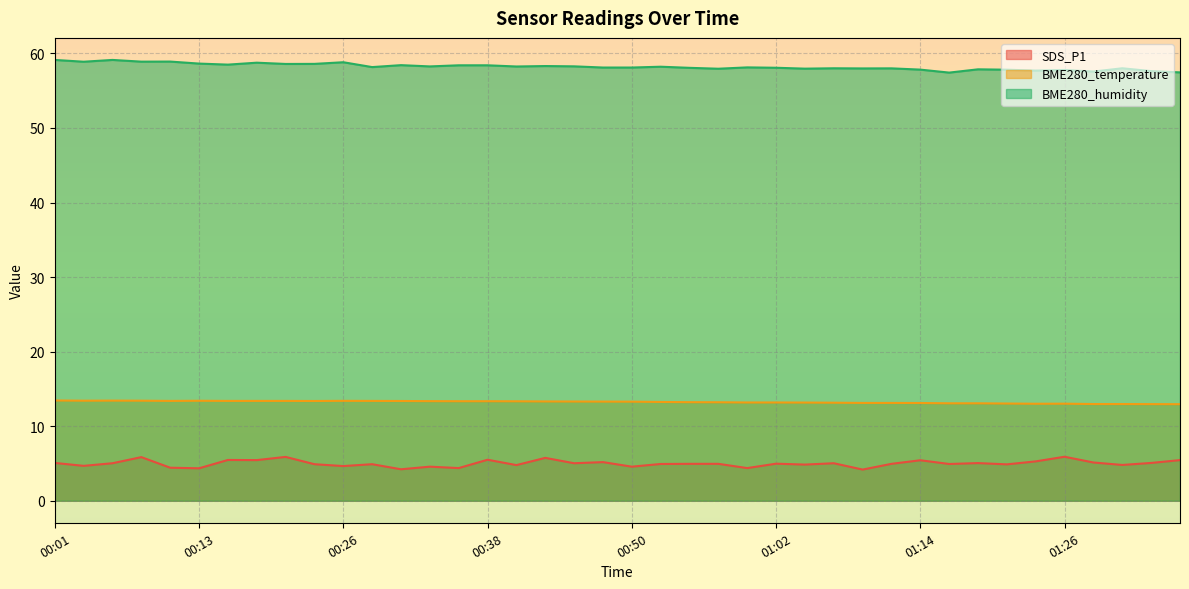

Reading left to right, list all the values displayed in this chart.

SDS_P1: 00:01=5.1	00:03=4.7	00:06=5.0	00:08=5.8	00:11=4.4	00:13=4.3	00:16=5.5	00:18=5.5	00:21=5.9	00:23=4.9	00:26=4.7	00:28=4.9	00:30=4.2	00:33=4.6	00:35=4.4	00:38=5.5	00:40=4.8	00:43=5.8	00:45=5.0	00:47=5.2	00:50=4.6	00:52=4.9	00:55=5.0	00:57=5.0	01:00=4.4	01:02=5.0	01:04=4.8	01:07=5.0	01:09=4.2	01:12=5.0	01:14=5.4	01:17=4.9	01:19=5.0	01:22=4.9	01:24=5.3	01:26=5.9	01:29=5.1	01:31=4.8	01:34=5.1	01:36=5.5
BME280_temperature: 00:01=13.4	00:03=13.4	00:06=13.4	00:08=13.4	00:11=13.4	00:13=13.4	00:16=13.4	00:18=13.4	00:21=13.4	00:23=13.4	00:26=13.4	00:28=13.4	00:30=13.4	00:33=13.4	00:35=13.3	00:38=13.3	00:40=13.3	00:43=13.3	00:45=13.3	00:47=13.3	00:50=13.3	00:52=13.2	00:55=13.2	00:57=13.2	01:00=13.2	01:02=13.2	01:04=13.2	01:07=13.2	01:09=13.1	01:12=13.1	01:14=13.1	01:17=13.1	01:19=13.1	01:22=13.0	01:24=13.0	01:26=13.0	01:29=13.0	01:31=13.0	01:34=13.0	01:36=12.9
BME280_humidity: 00:01=59.1	00:03=58.9	00:06=59.1	00:08=58.9	00:11=58.9	00:13=58.6	00:16=58.5	00:18=58.8	00:21=58.6	00:23=58.6	00:26=58.8	00:28=58.2	00:30=58.4	00:33=58.3	00:35=58.4	00:38=58.4	00:40=58.2	00:43=58.3	00:45=58.3	00:47=58.1	00:50=58.1	00:52=58.2	00:55=58.1	00:57=58.0	01:00=58.1	01:02=58.1	01:04=58.0	01:07=58.0	01:09=58.0	01:12=58.0	01:14=57.8	01:17=57.4	01:19=57.9	01:22=57.8	01:24=57.7	01:26=57.8	01:29=57.6	01:31=58.0	01:34=57.6	01:36=57.5